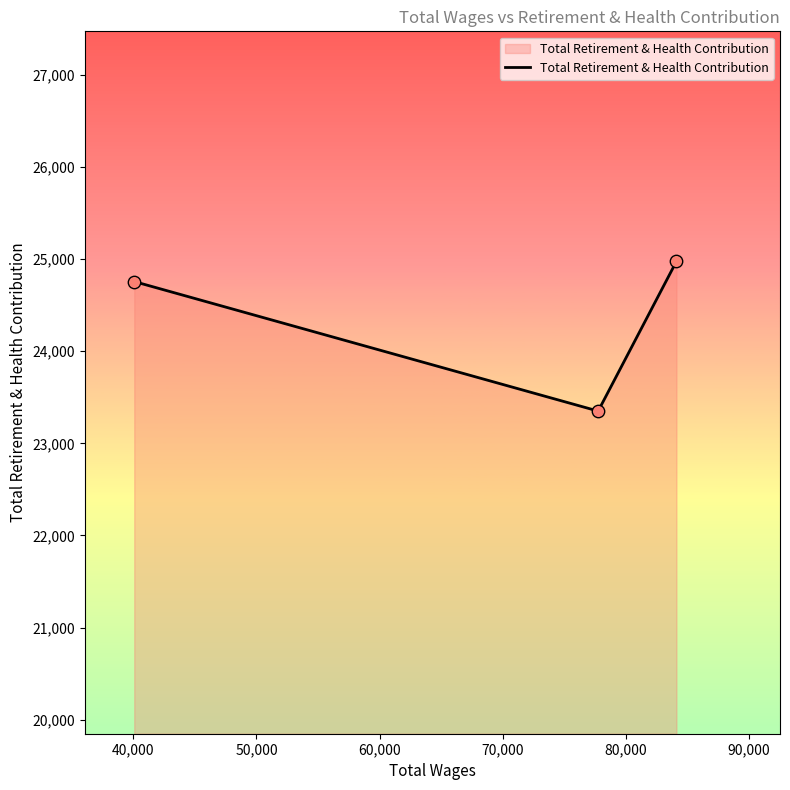

What is the maximum value shown in the chart?

24975